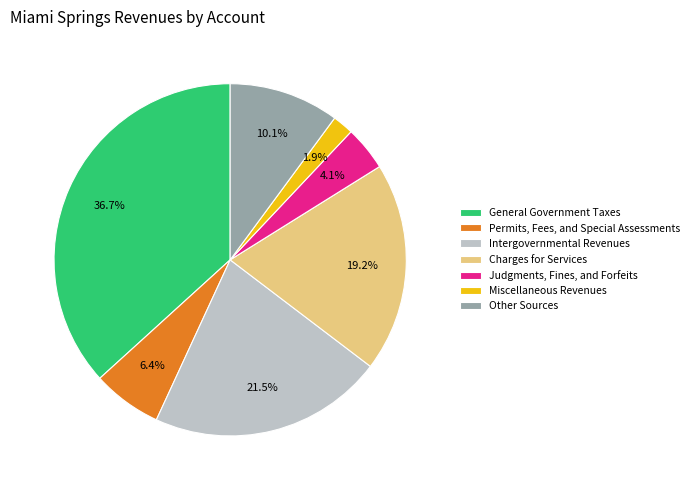

Is there a majority slice in this chart?

No